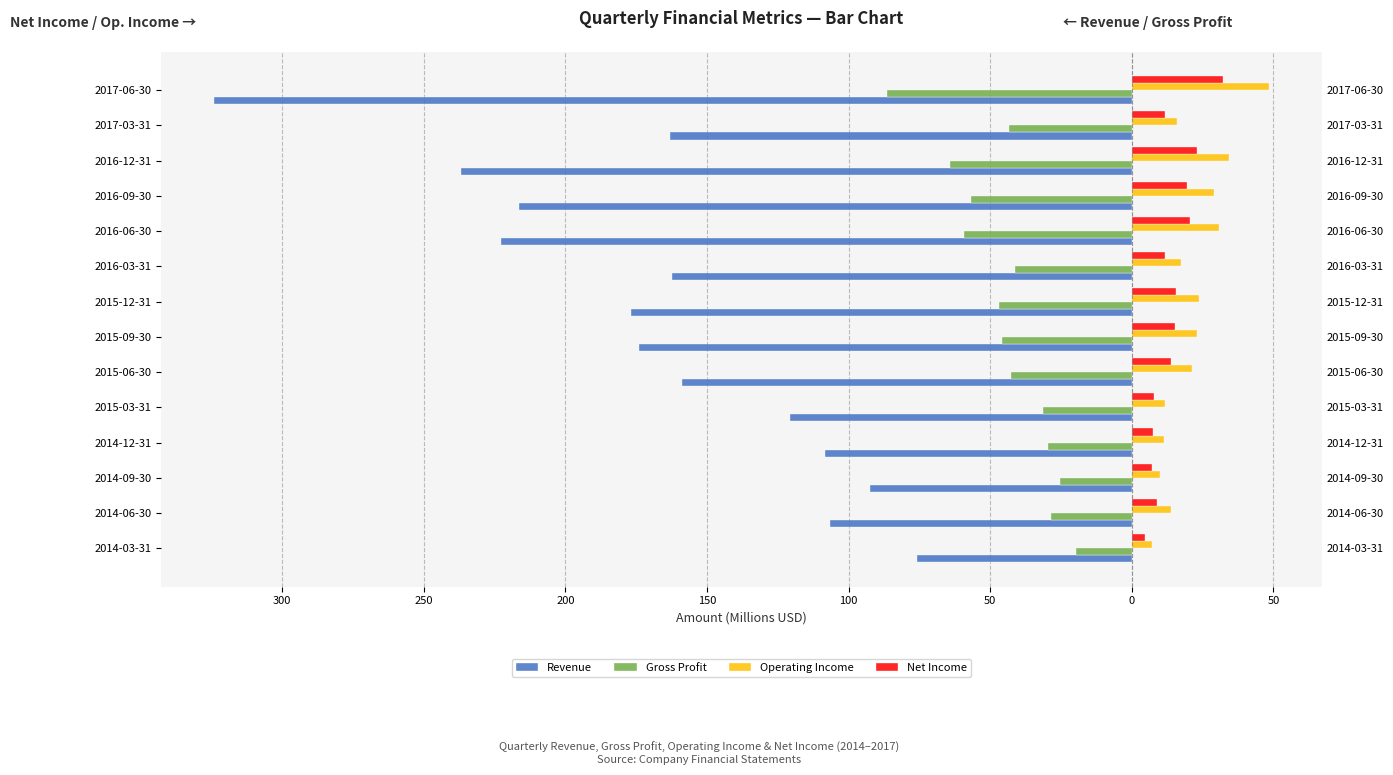

Are the bars grouped side by side (vs. stacked)?

Yes